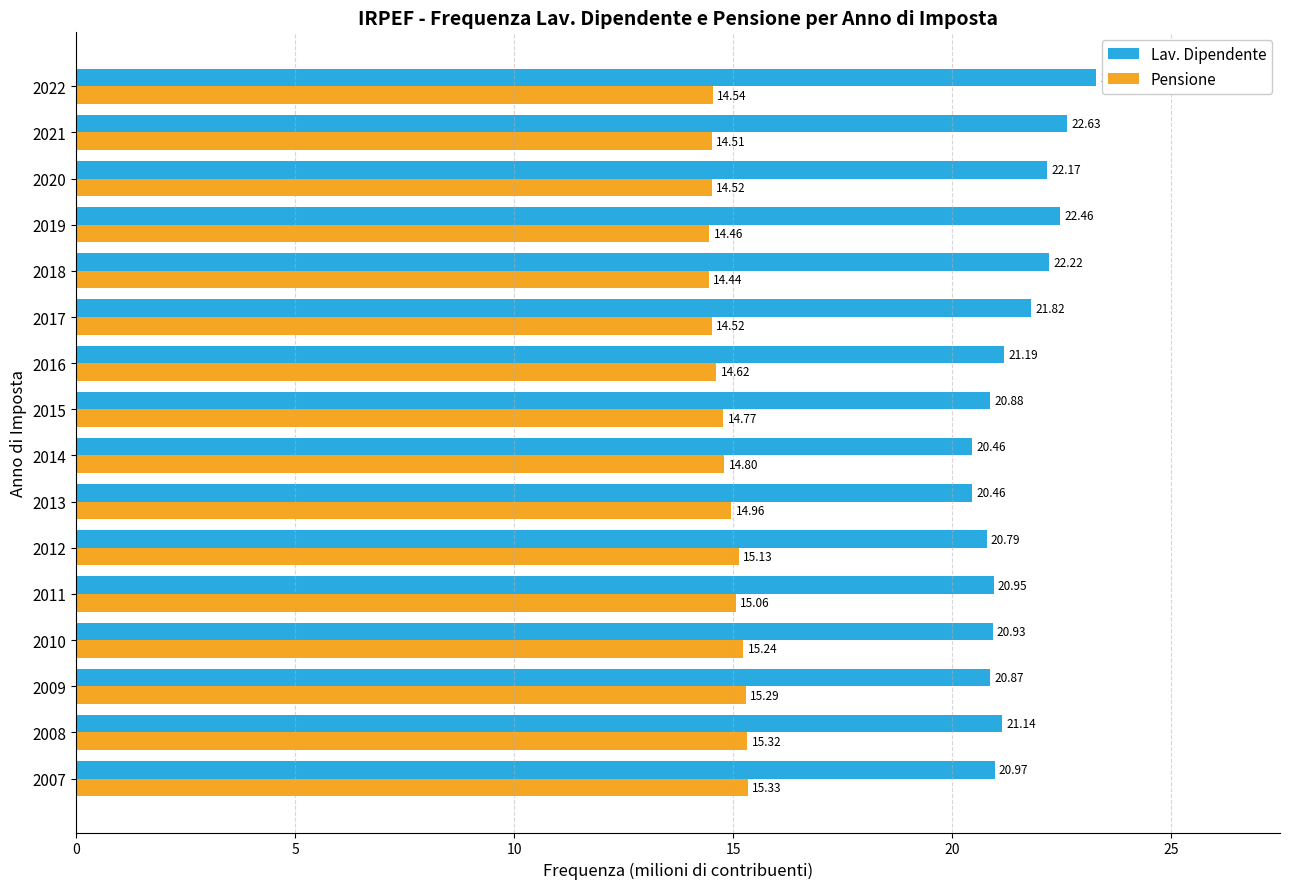

What is the difference between the highest and lowest values at 2012?

5.7